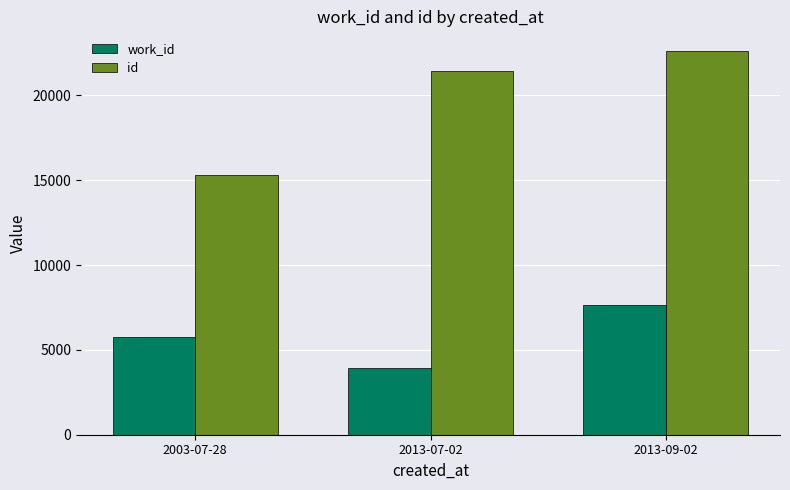

Rank the series by their maximum value, from lowest to highest.

work_id, id